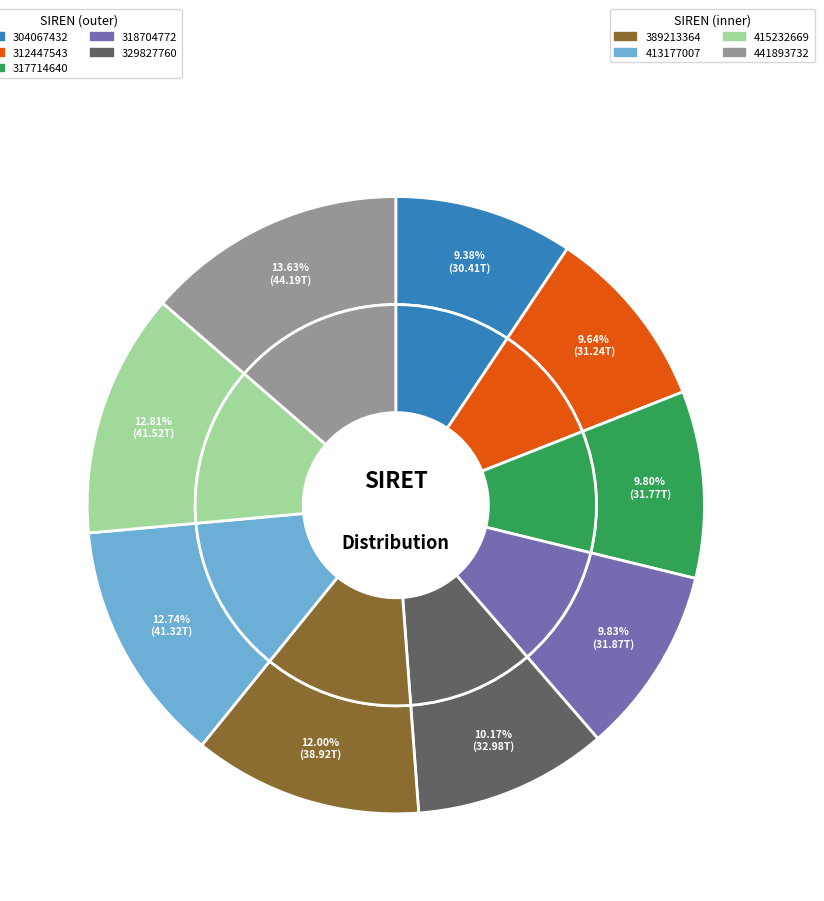

Does 318704772 account for over 50% of the chart?

No